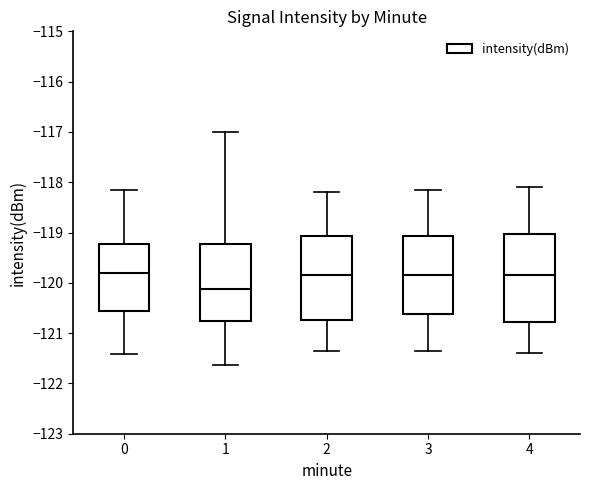

Reading left to right, read every box against the y-axis: the position of its median line, the range the box covers, and the ends of its whiskers. The values are not printed on the chart, so give them approximately, as read against the axis.

0: median -119.8, box -120.6 to -119.2, whiskers -121.4 to -118.2
1: median -120.1, box -120.8 to -119.2, whiskers -121.6 to -117.0
2: median -119.8, box -120.7 to -119.1, whiskers -121.3 to -118.2
3: median -119.8, box -120.6 to -119.1, whiskers -121.3 to -118.1
4: median -119.8, box -120.8 to -119.0, whiskers -121.4 to -118.1